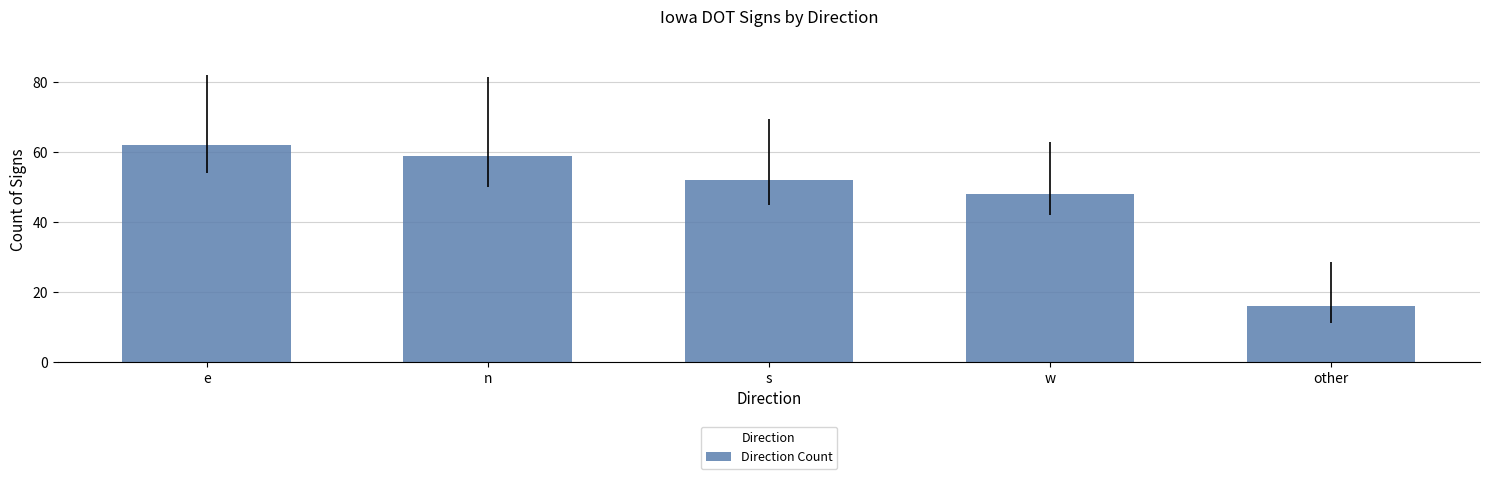

List the labels in order of value, smallest first.

other, w, s, n, e